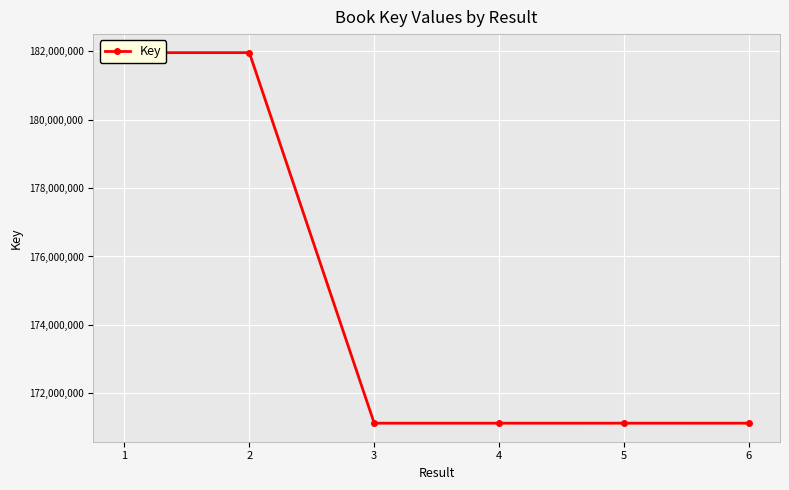

Between 1 and 5, which is larger?

1